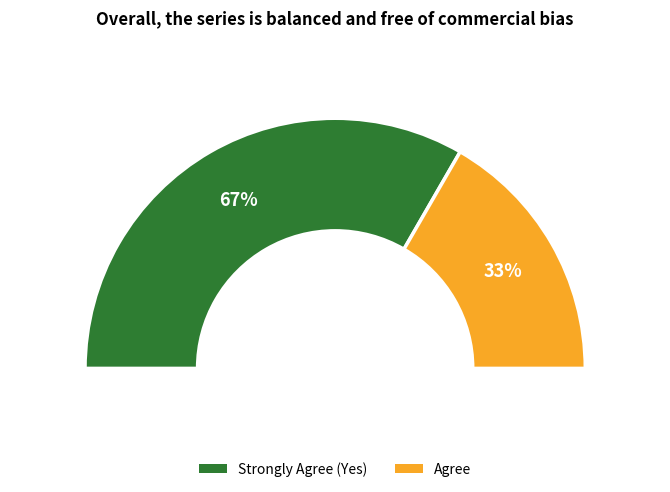

How many slices are in this pie chart?

2